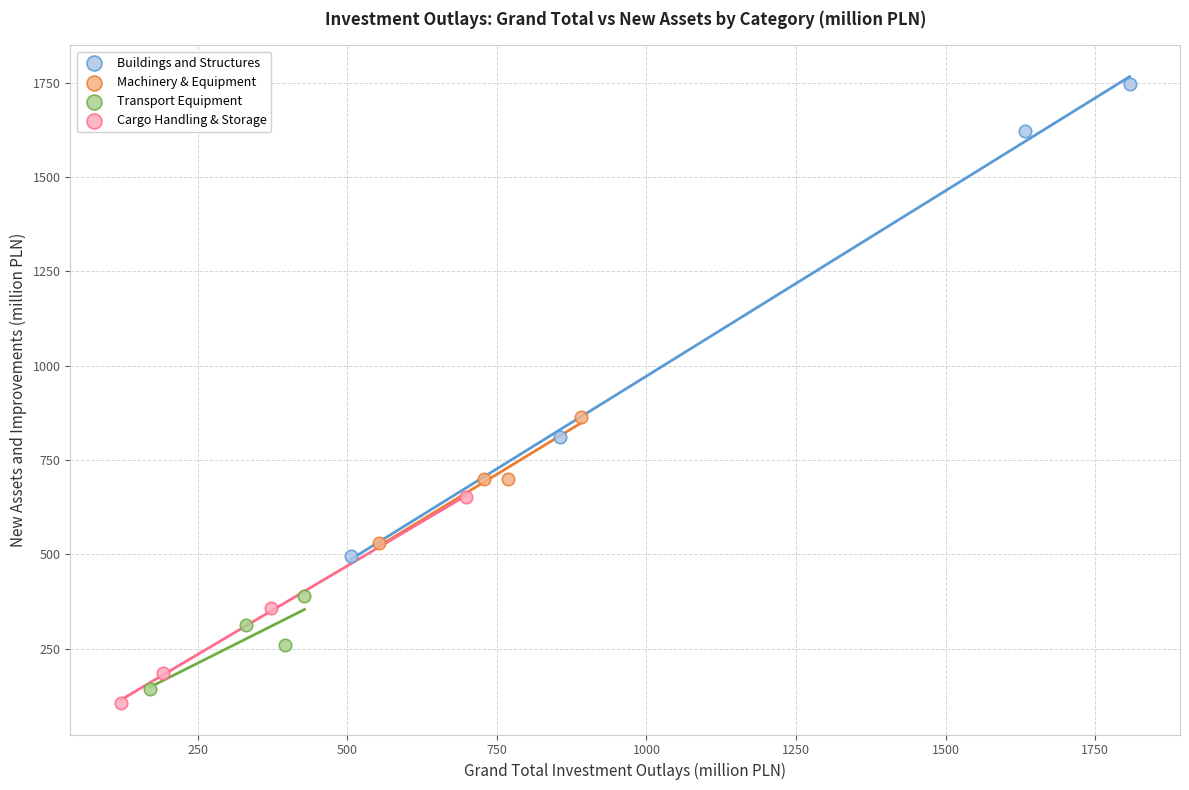

Which series has the largest Y range (max minus min)?

Buildings and Structures